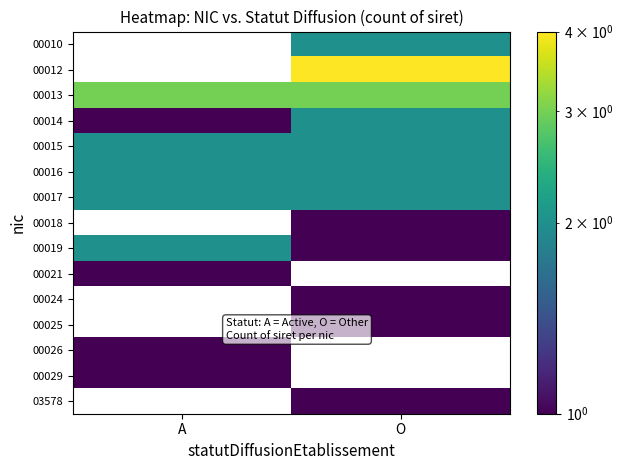

What value does the 00012 series have at O?

4.0